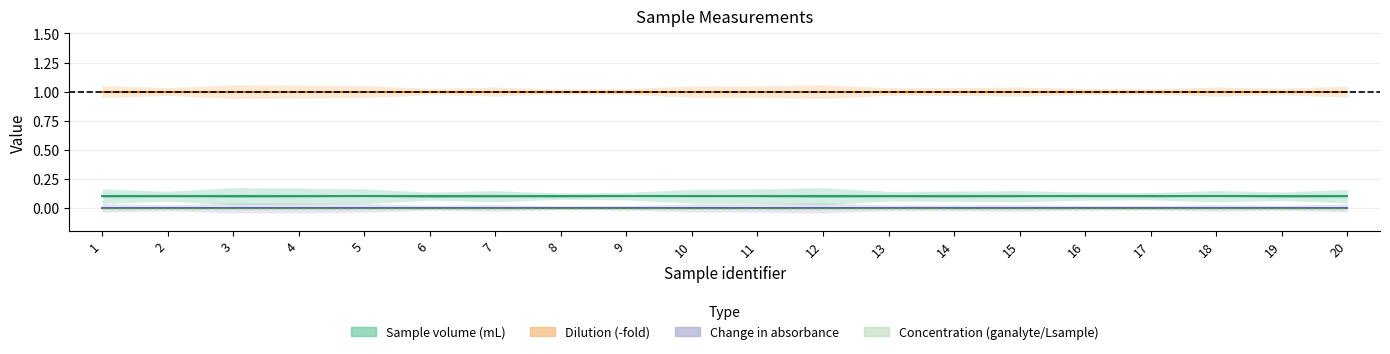

True or false: Change in absorbance and Sample volume (mL) cross at least once.

False